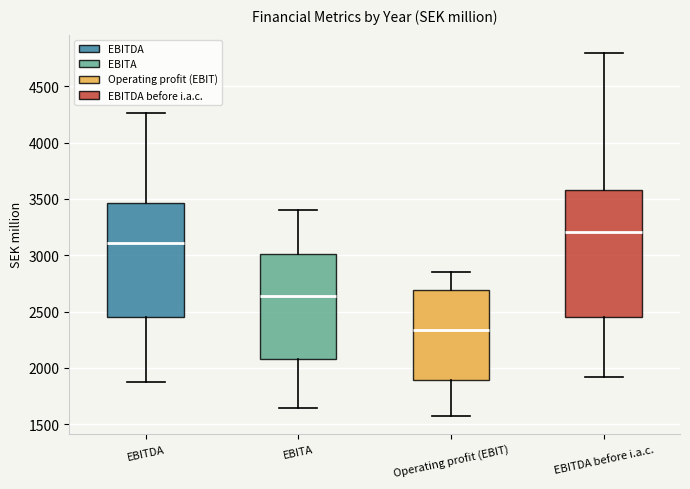

Reading left to right, transcribe this box plot: for each box, give where its median line is, the range the box spans, and where its two whiskers end, as read against the y-axis. The values are not printed on the chart, so give them approximately, as read against the axis.

EBITDA: median 3100, box 2450 to 3450, whiskers 1850 to 4250
EBITA: median 2650, box 2100 to 3000, whiskers 1650 to 3400
Operating profit (EBIT): median 2350, box 1900 to 2700, whiskers 1550 to 2850
EBITDA before i.a.c.: median 3200, box 2450 to 3600, whiskers 1900 to 4800